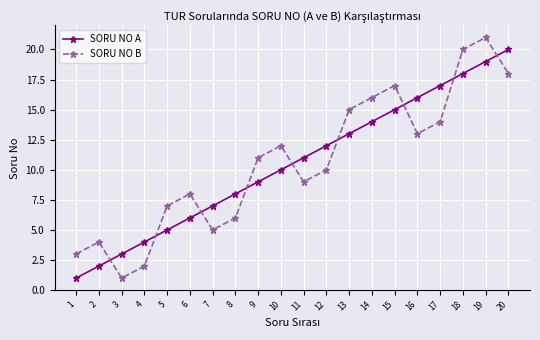

What is the value of the SORU NO B point at the 8th from the left?

6